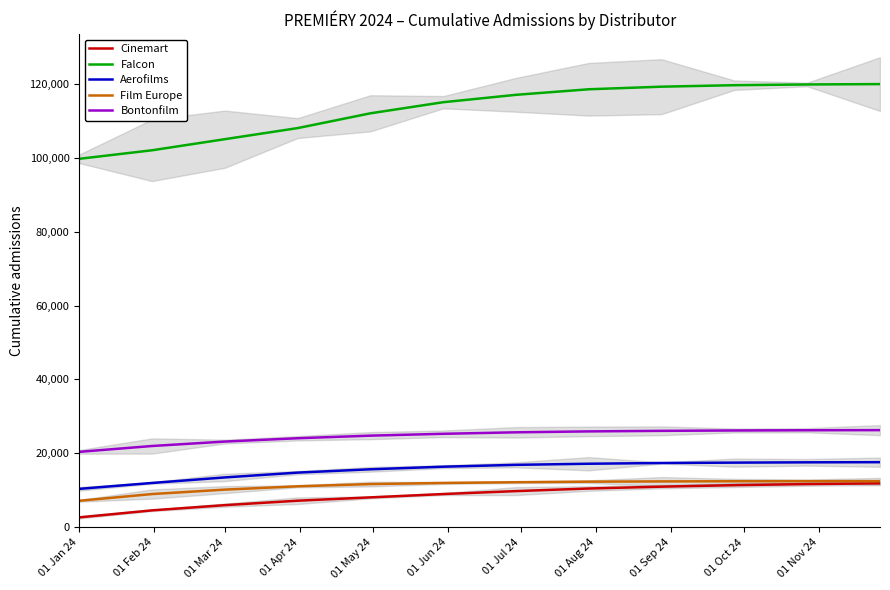

True or false: Bontonfilm and Aerofilms intersect in this chart.

False